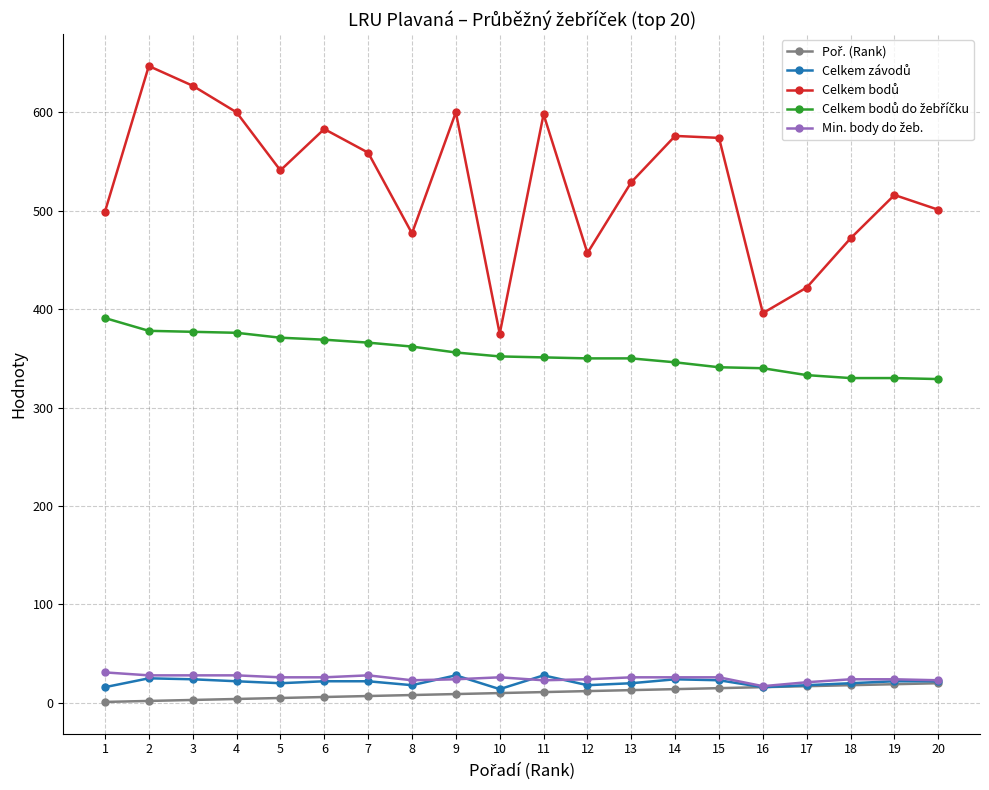

The value of Celkem bodů do žebříčku at 13 is 464. True or false?

False